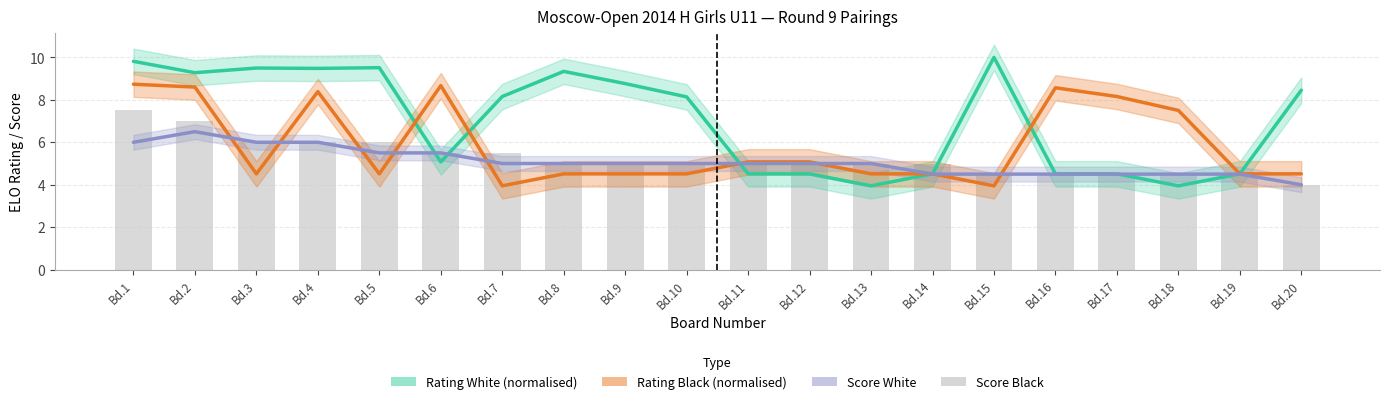

Rank the categories by value from highest to lowest.

Bd.1, Bd.2, Bd.3, Bd.4, Bd.5, Bd.6, Bd.7, Bd.8, Bd.9, Bd.10, Bd.11, Bd.12, Bd.13, Bd.14, Bd.15, Bd.16, Bd.17, Bd.18, Bd.19, Bd.20